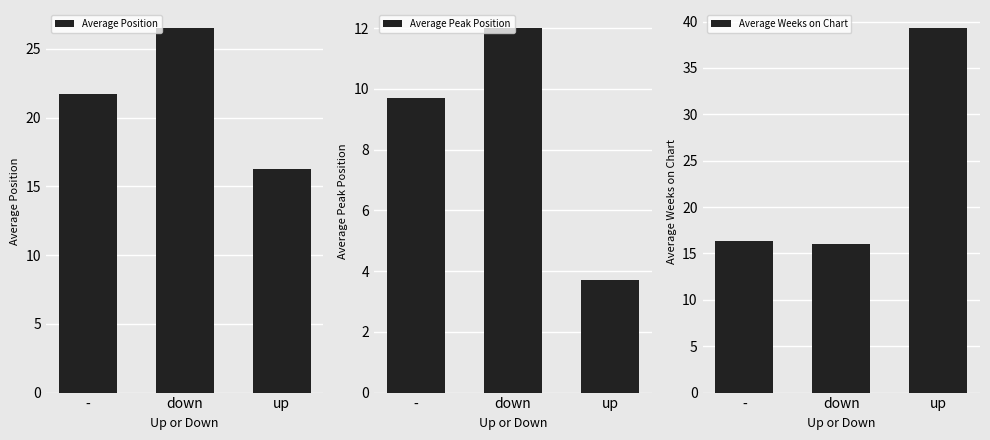

Rank the series at up from highest to lowest value.

Average Weeks on Chart, Average Position, Average Peak Position